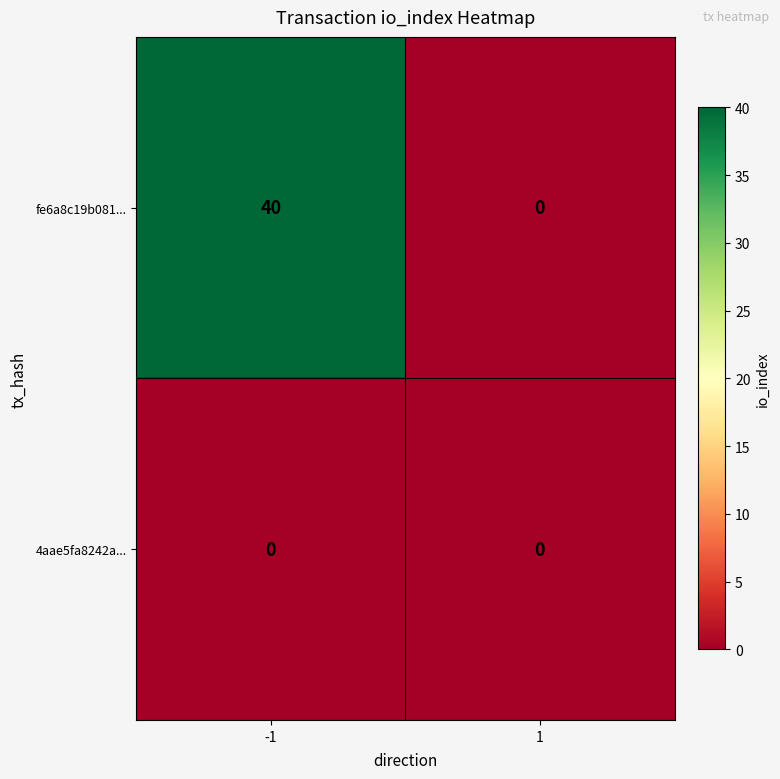

Which series has the widest spread of values?

fe6a8c19b081...